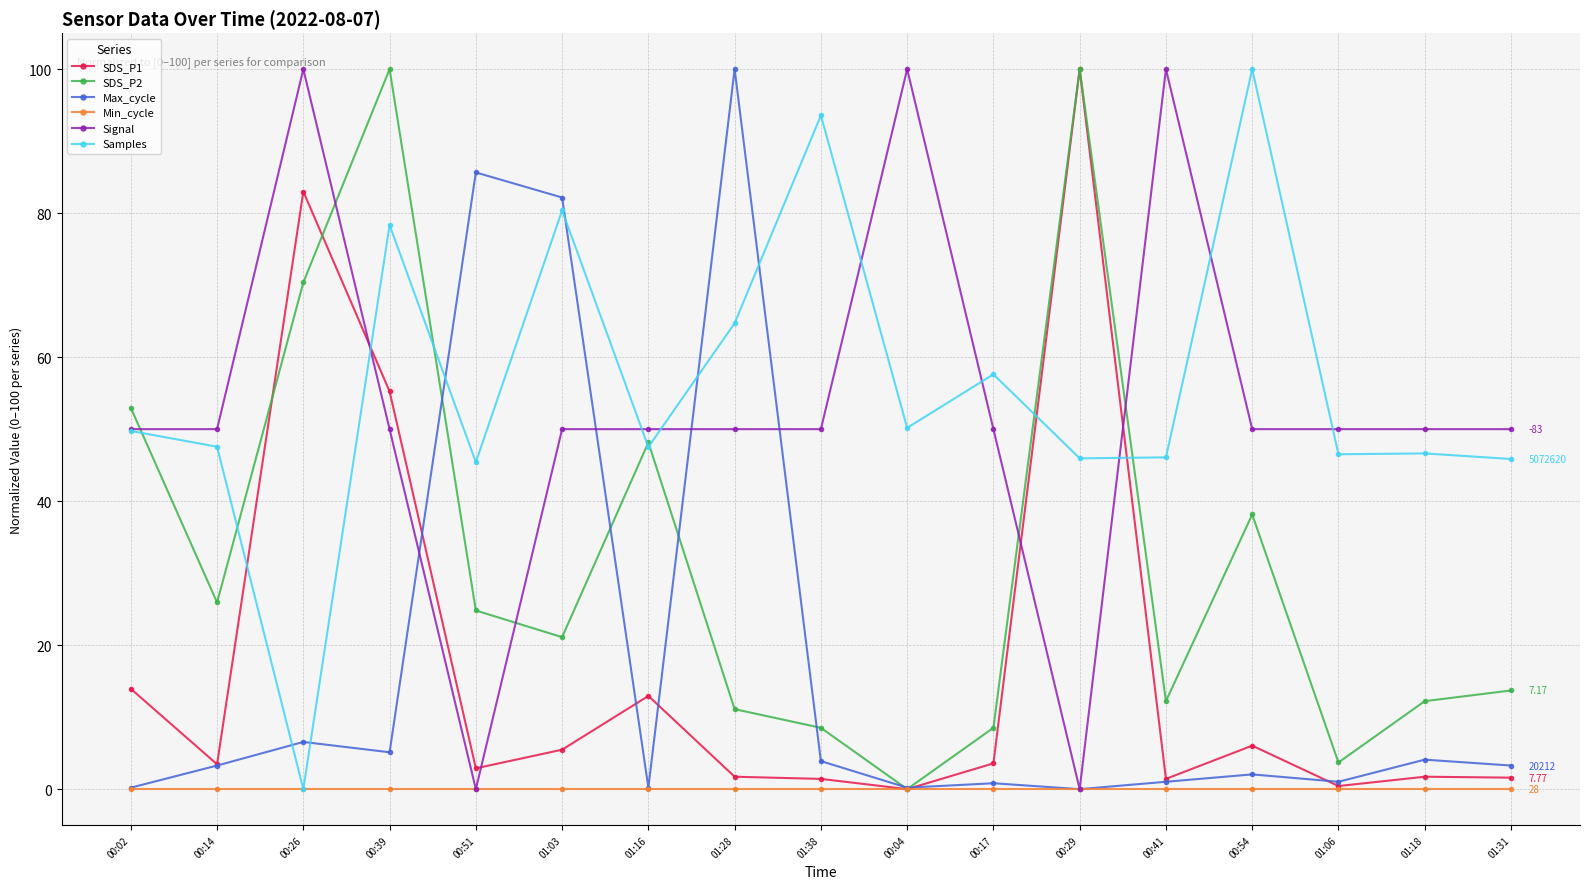

How many intersections are there between Max_cycle and Samples?

6